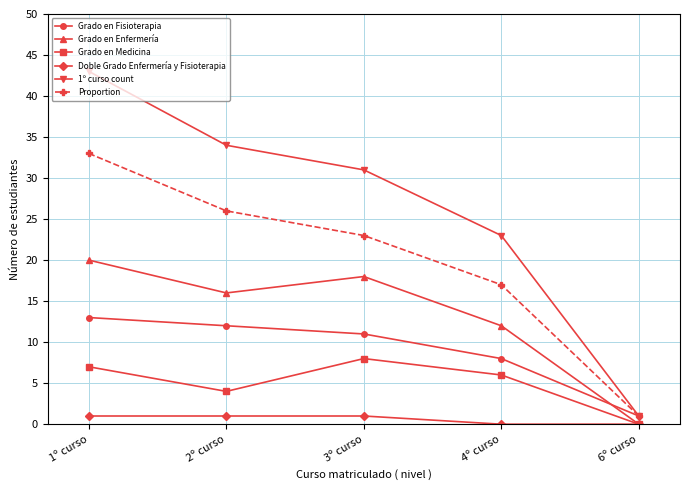

Which series changed the most between 4º curso and 6º curso?

1º curso count